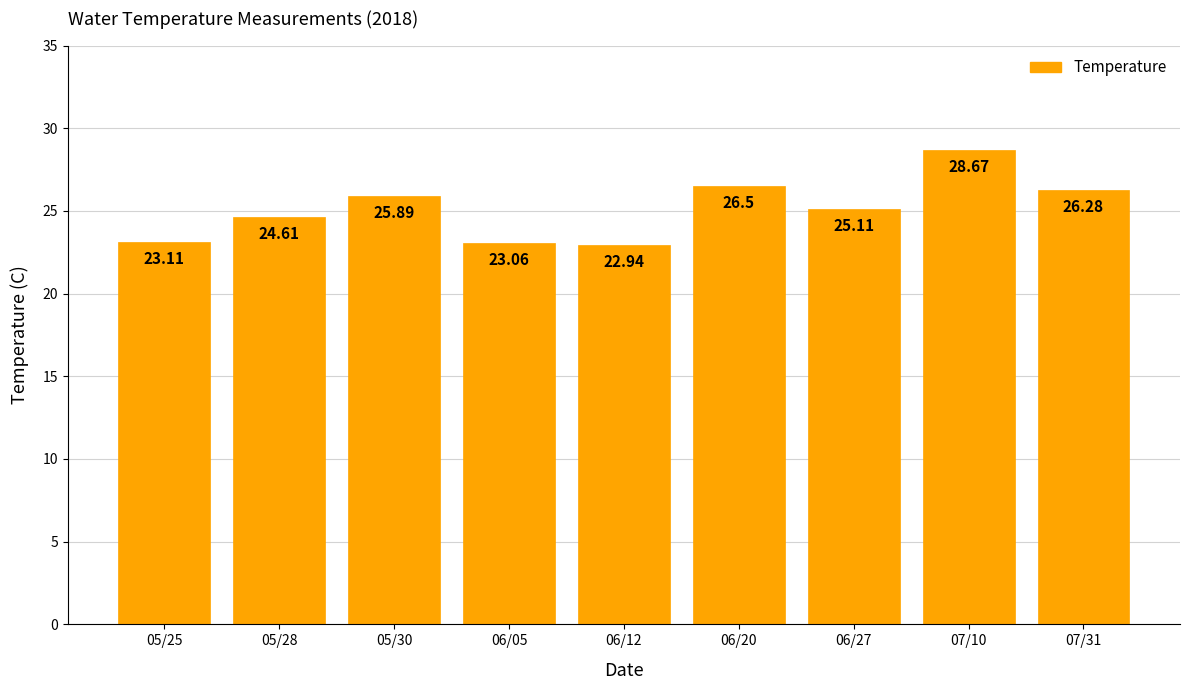

What is the maximum value shown in the chart?

28.7